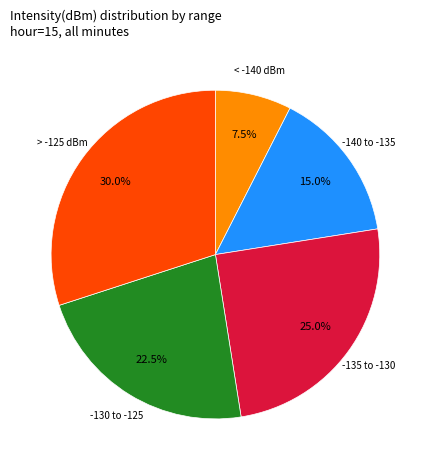

What percentage is NOT represented by > -125 dBm?

70.0%